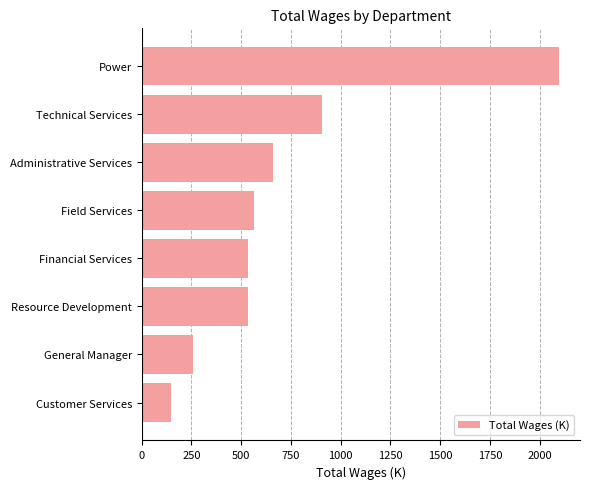

Does the chart contain any negative values?

No